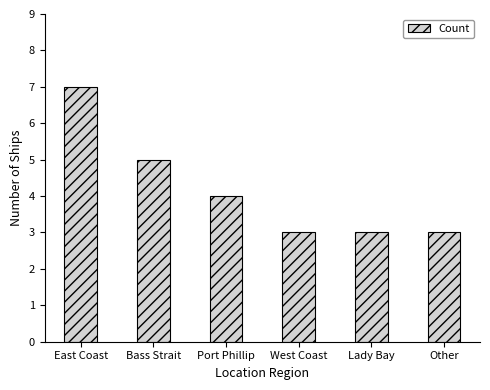

Reading right to left, extract all data points from this chart.

Other=3	Lady Bay=3	West Coast=3	Port Phillip=4	Bass Strait=5	East Coast=7